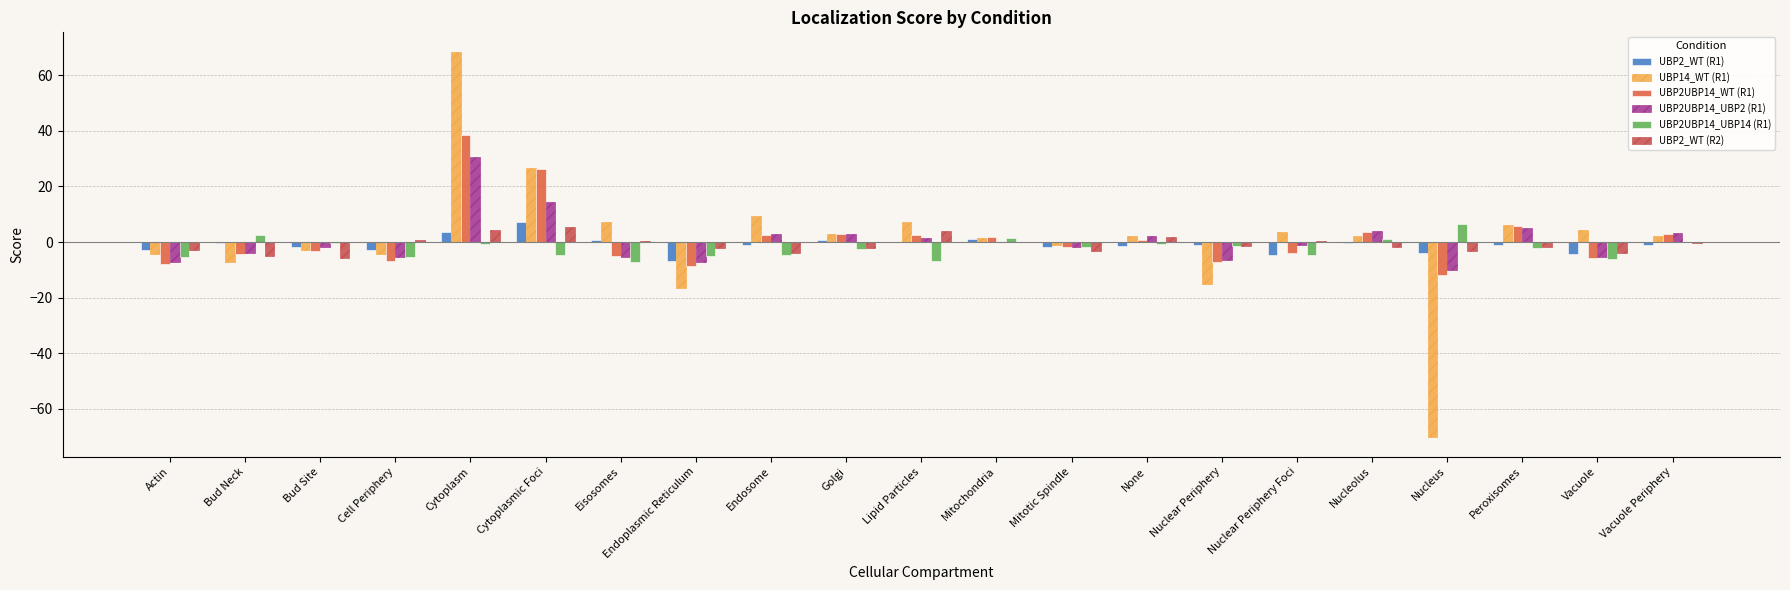

Are the bars grouped side by side (vs. stacked)?

Yes